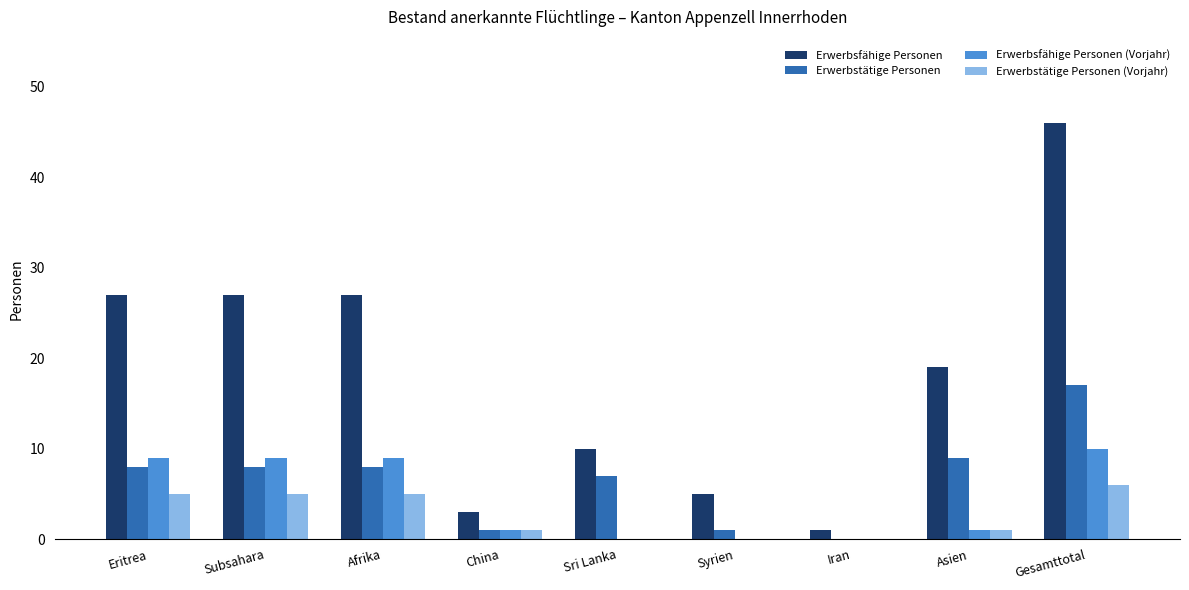

How many groups of bars are there?

9